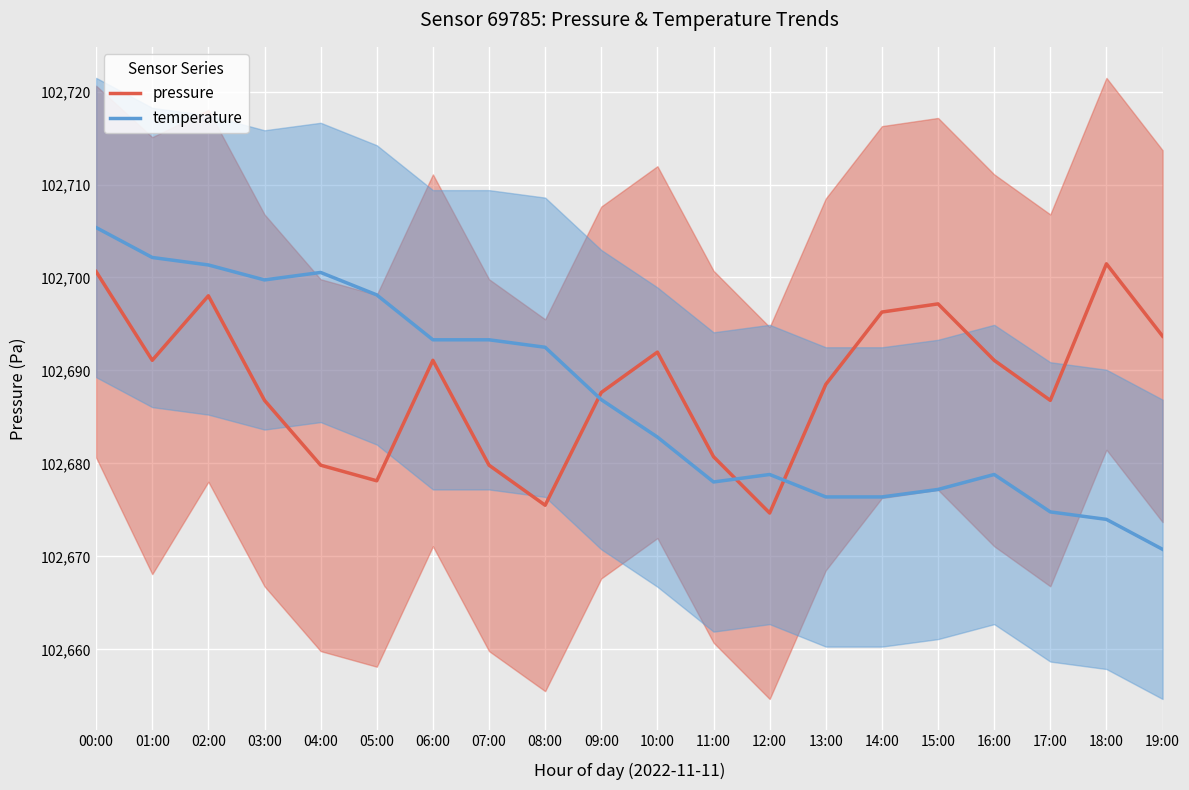

At which category is the sum across all series the highest?

00:00